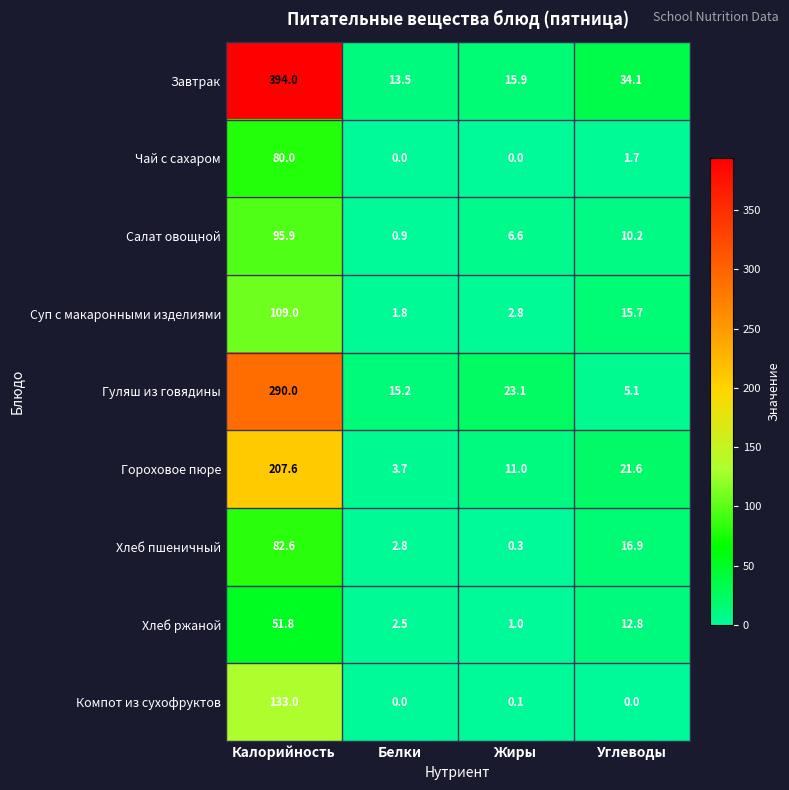

At which category is the sum across all series the highest?

Калорийность